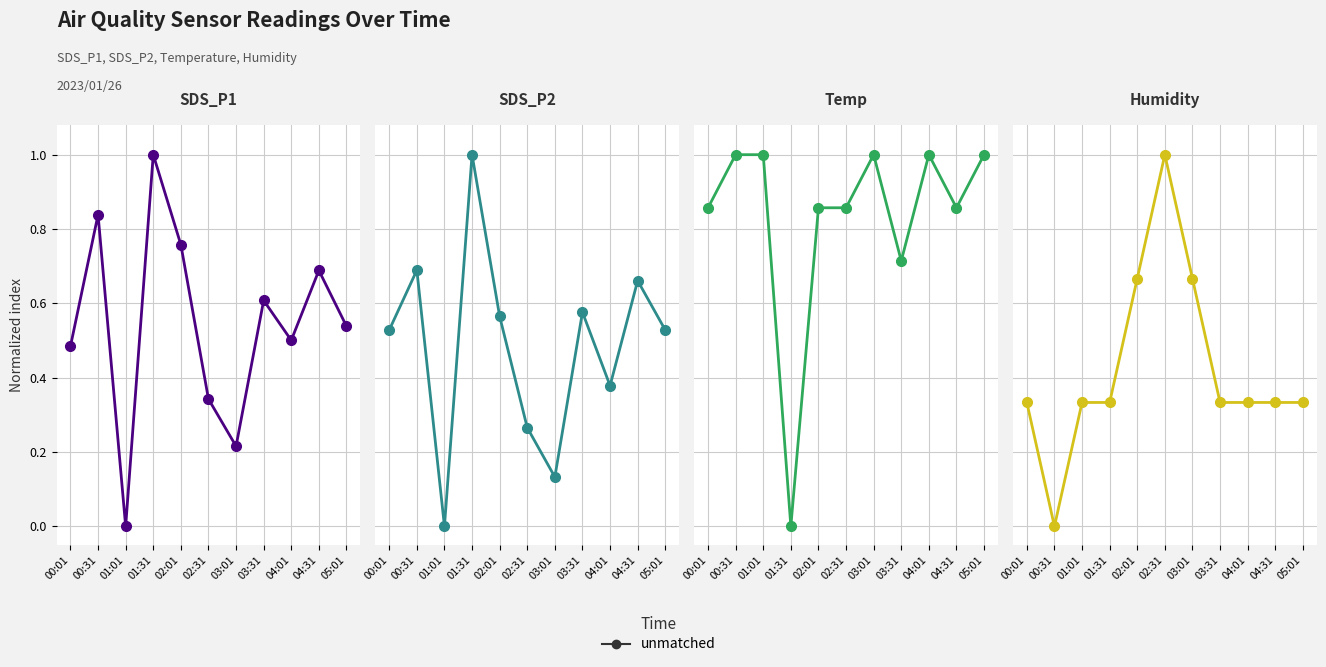

True or false: Temp and SDS_P2 intersect in this chart.

True